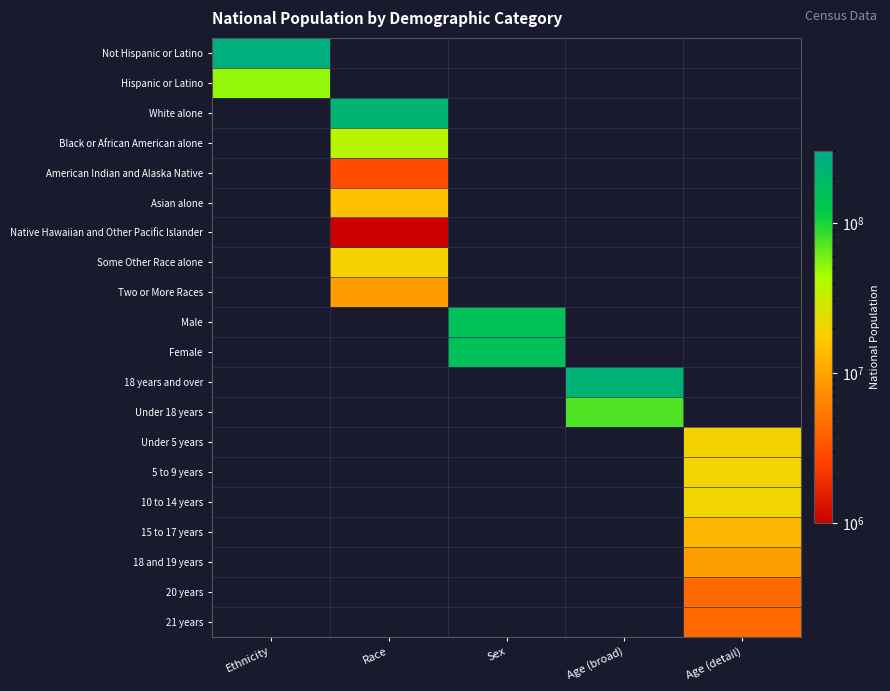

What is the smallest value displayed?

540013.0